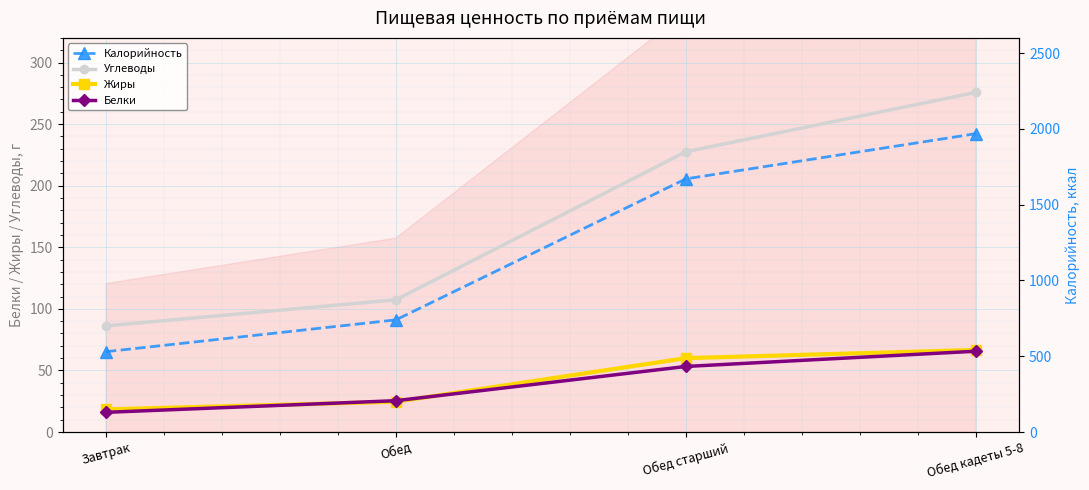

How many lines are shown in the chart?

4